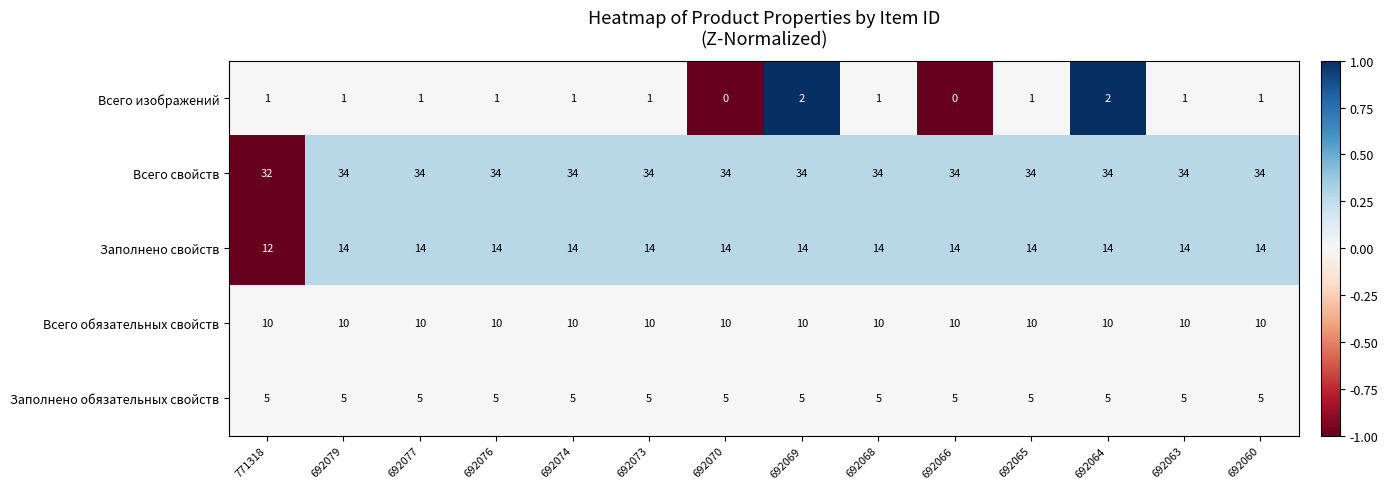

How many Всего свойств values are between 34 and 35?

13